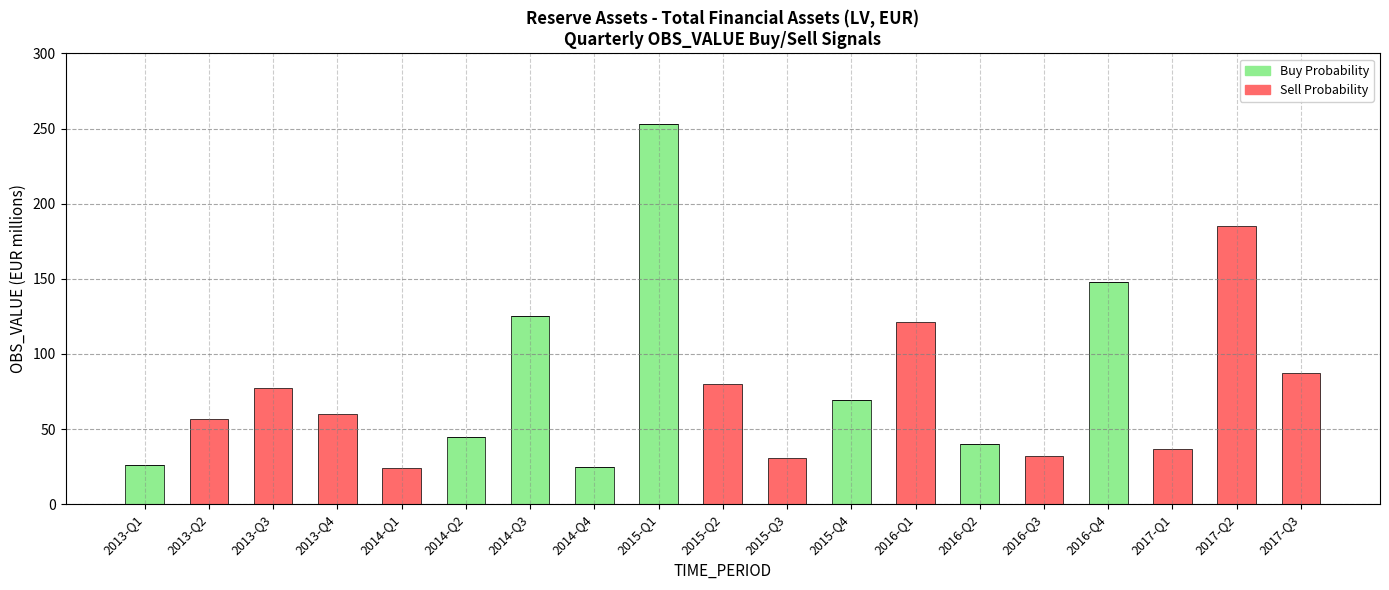

At which category is the sum across all series the highest?

2015-Q1